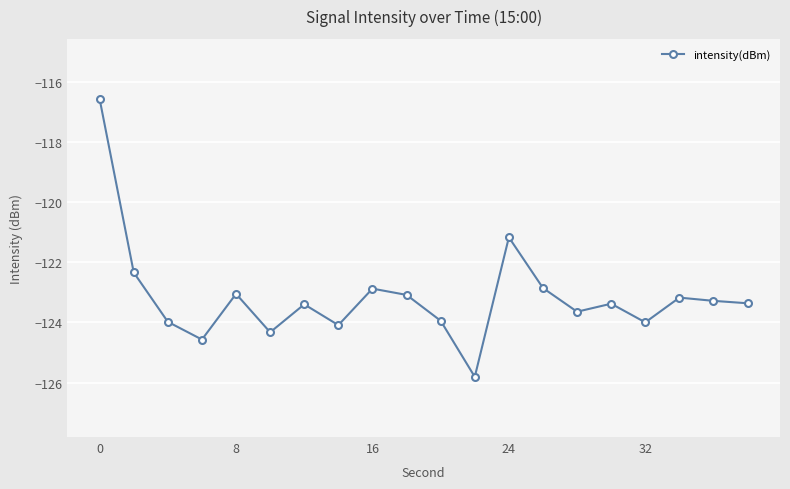

What is the greatest value displayed?

-116.6